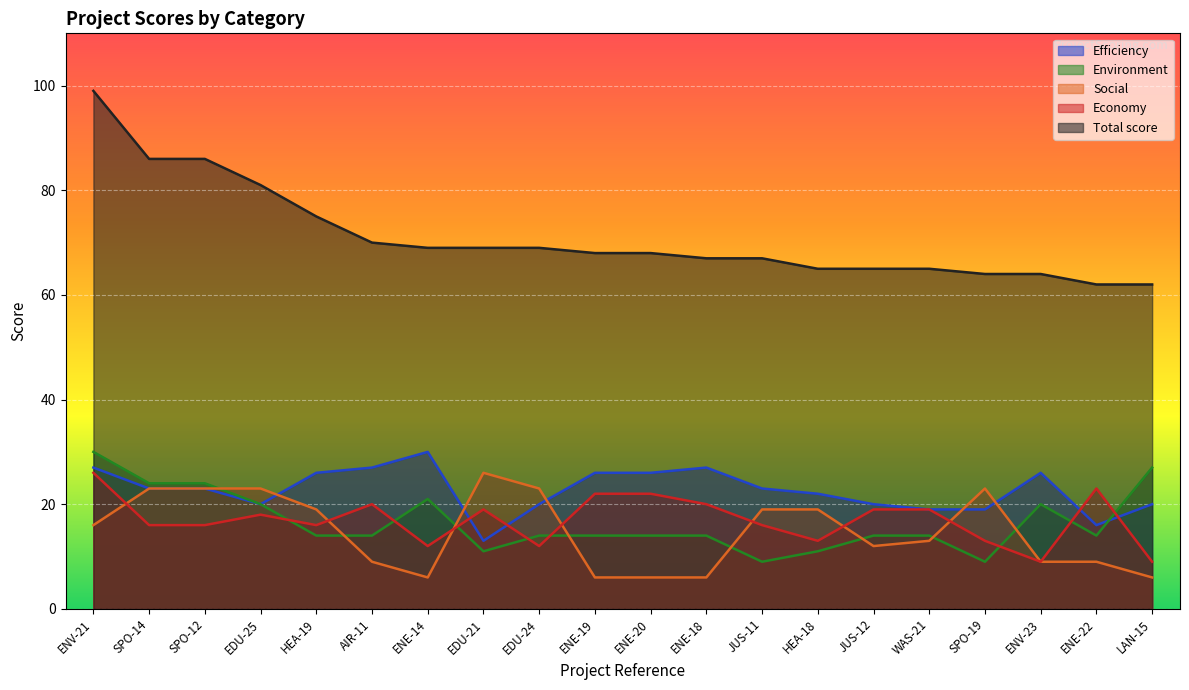

Is the value of Social at HEA-19 greater than the value of Environment at JUS-11?

Yes